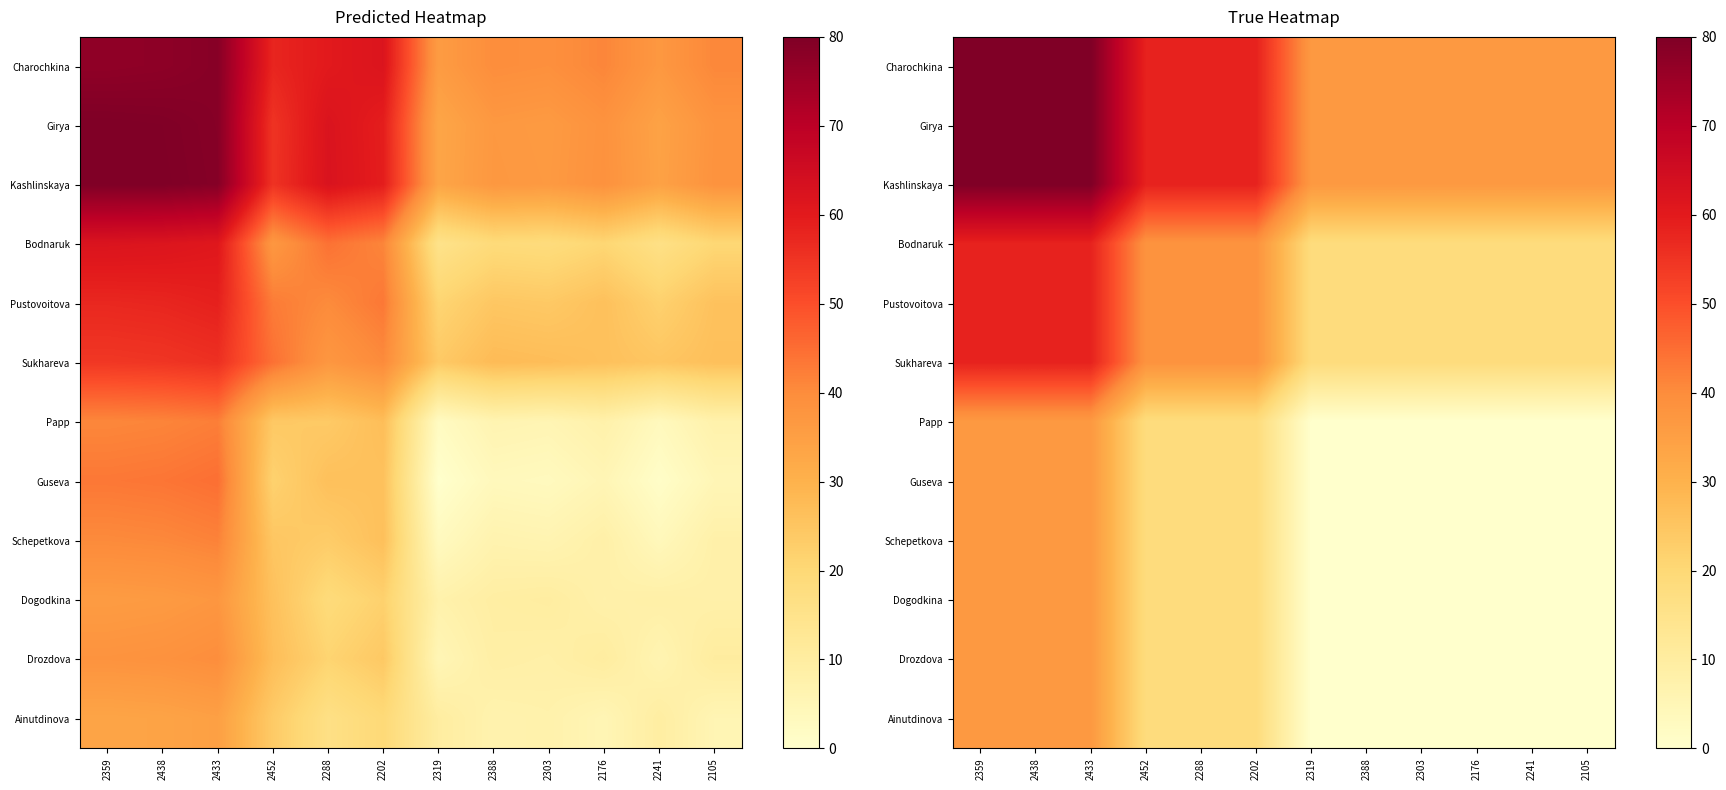

Which has a higher value, 2241 or 2452?

2452